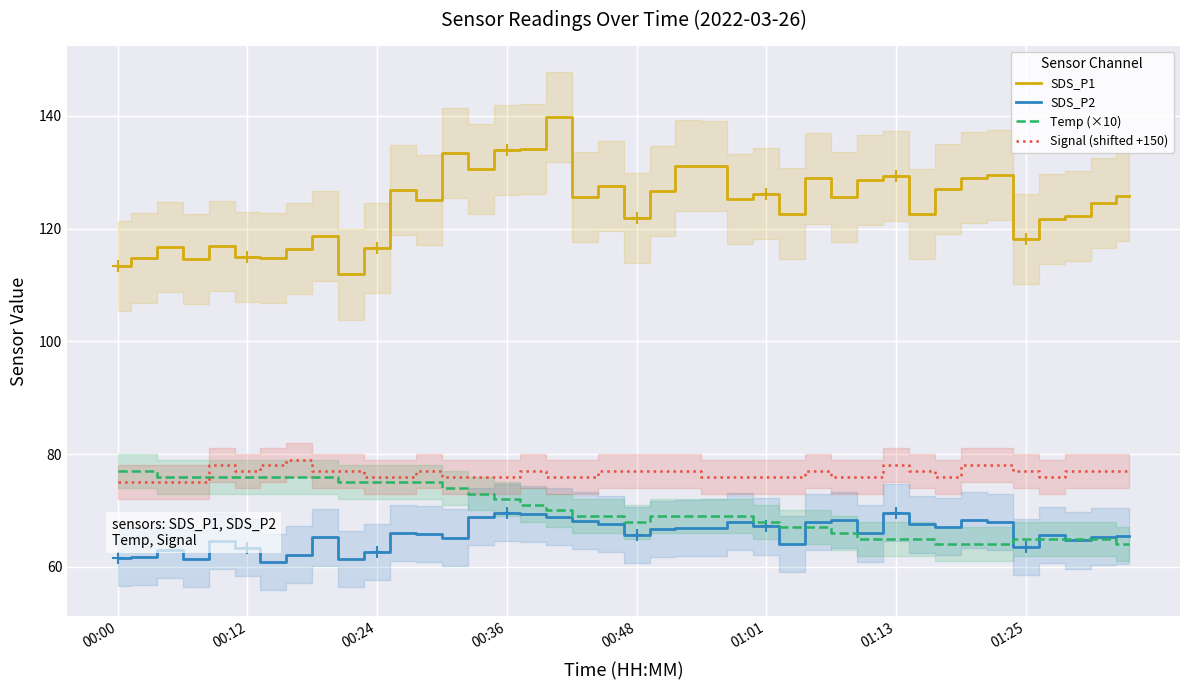

True or false: SDS_P1 and Signal (shifted +150) intersect in this chart.

False